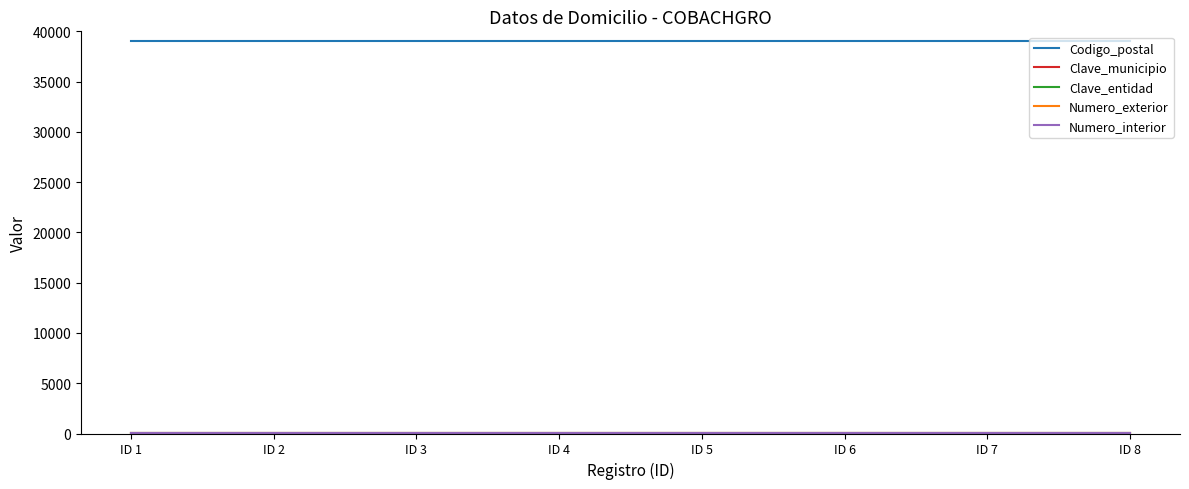

What is the highest value of the Codigo_postal series?

39000